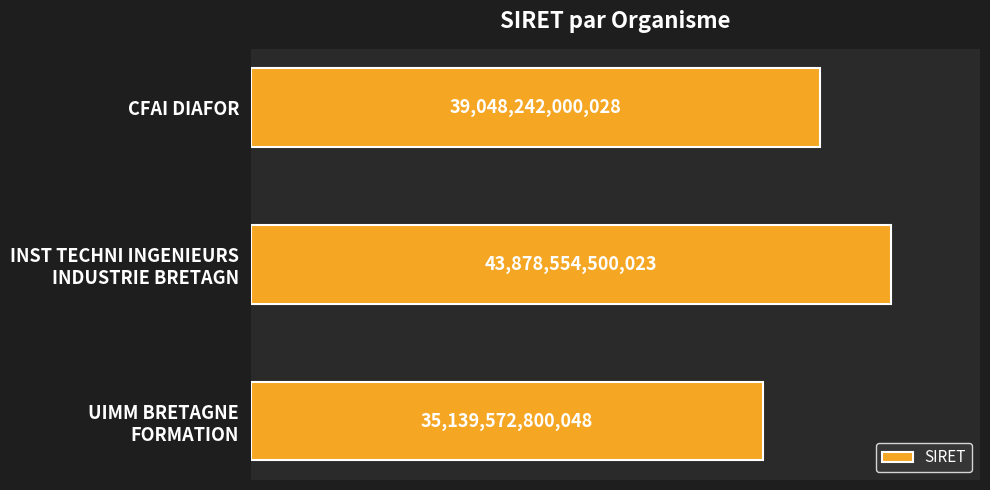

List the labels in order of value, smallest first.

UIMM BRETAGNE
FORMATION, CFAI DIAFOR, INST TECHNI INGENIEURS
INDUSTRIE BRETAGN